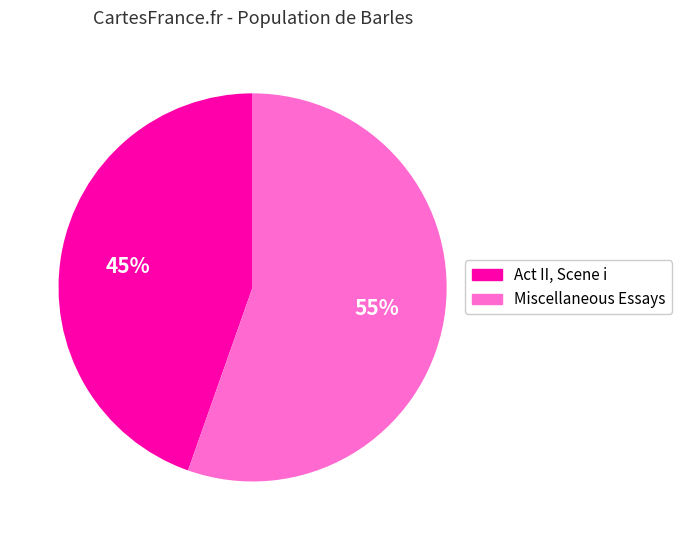

Is it true that Miscellaneous Essays is 64% of the pie?

False